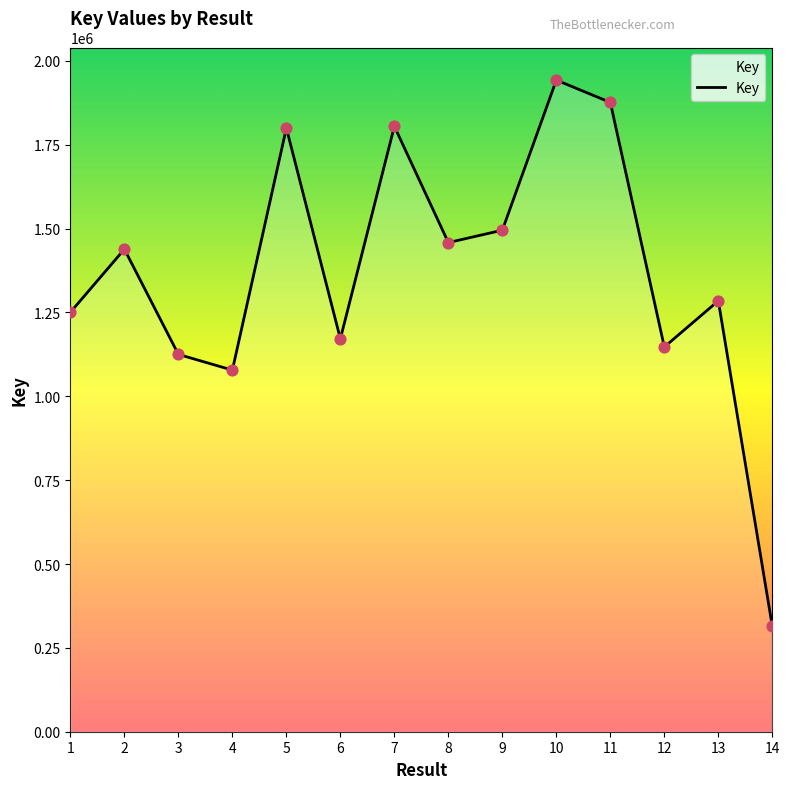

Between 10 and 9, which is larger?

10